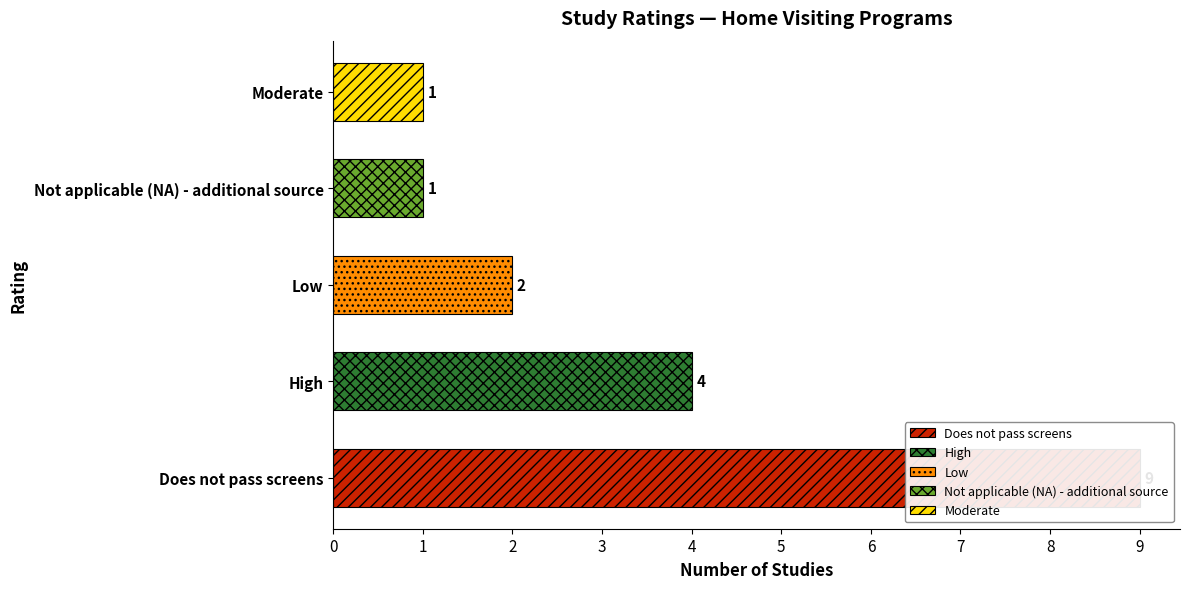

What is the label of the 3rd bar from the left?

Low